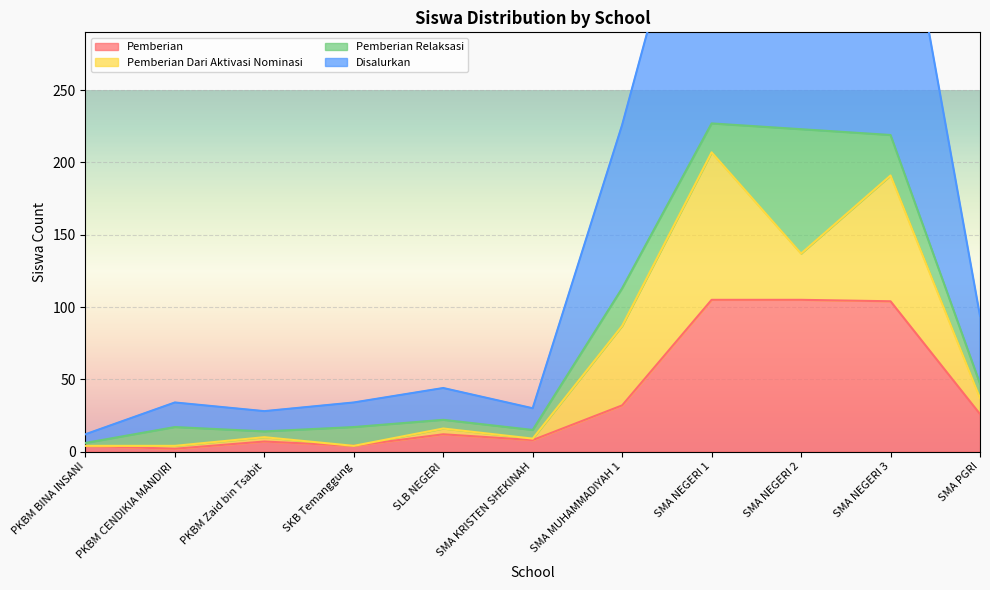

At which label is Pemberian closest to 53?

SMA MUHAMMADIYAH 1